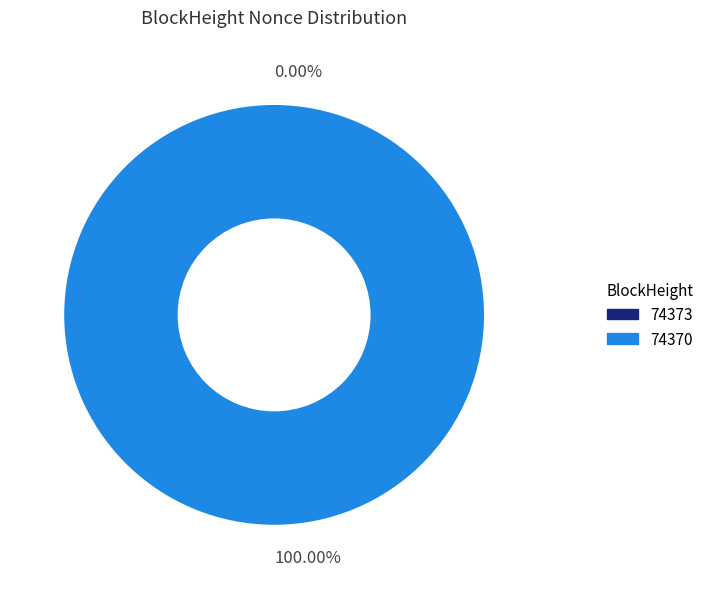

What portion of the pie excludes 74373?

100.0%